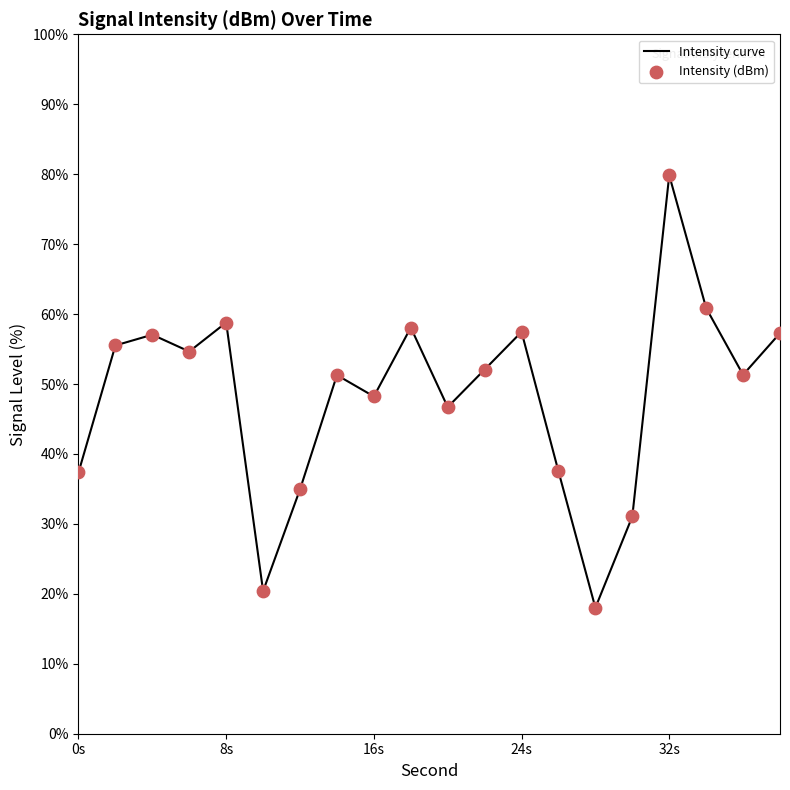

Which series has the largest total across all categories?

Intensity curve